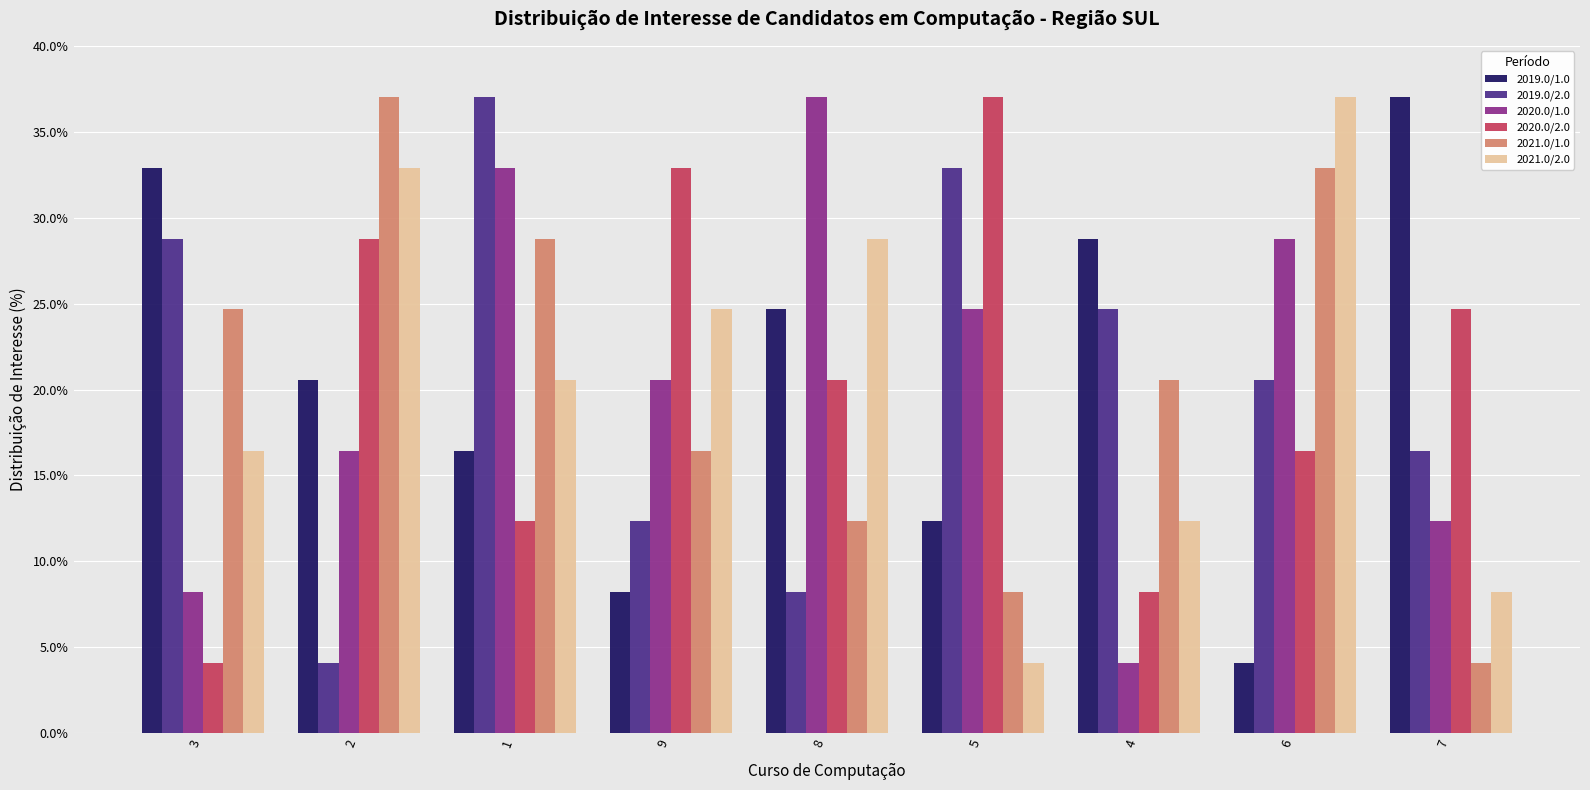

Between 2 and 1, which series saw the biggest shift?

2019.0/2.0